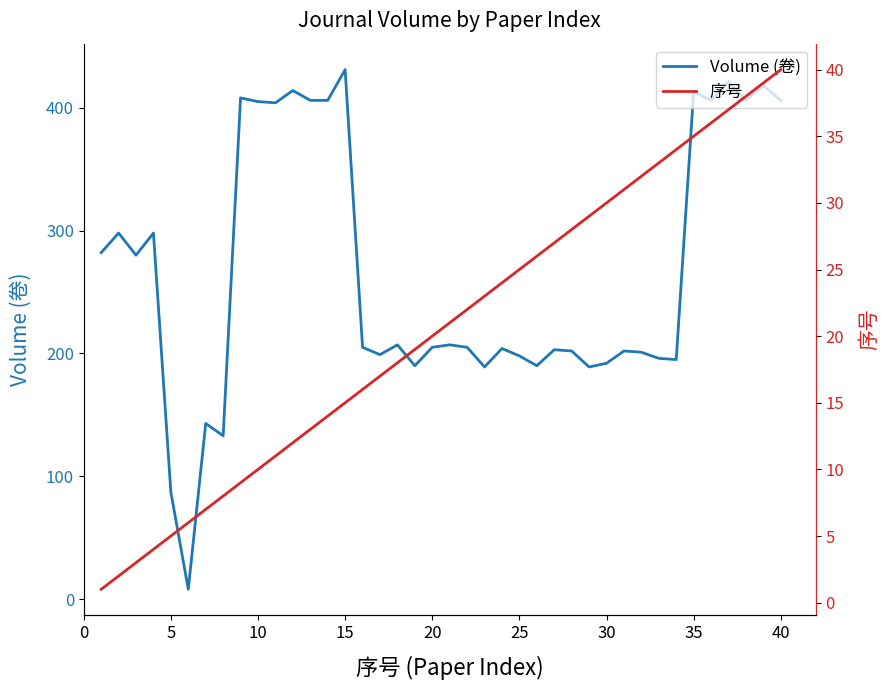

The Volume (卷) series shows 431 at 15. True or false?

True